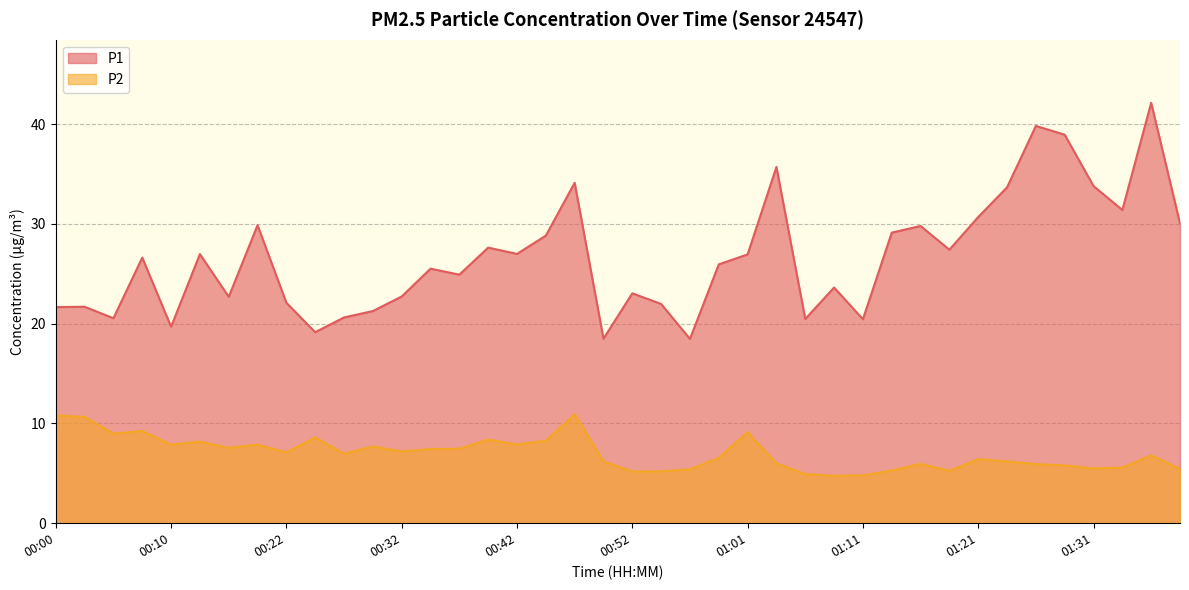

Where is P2 nearest to the value 7?

00:27